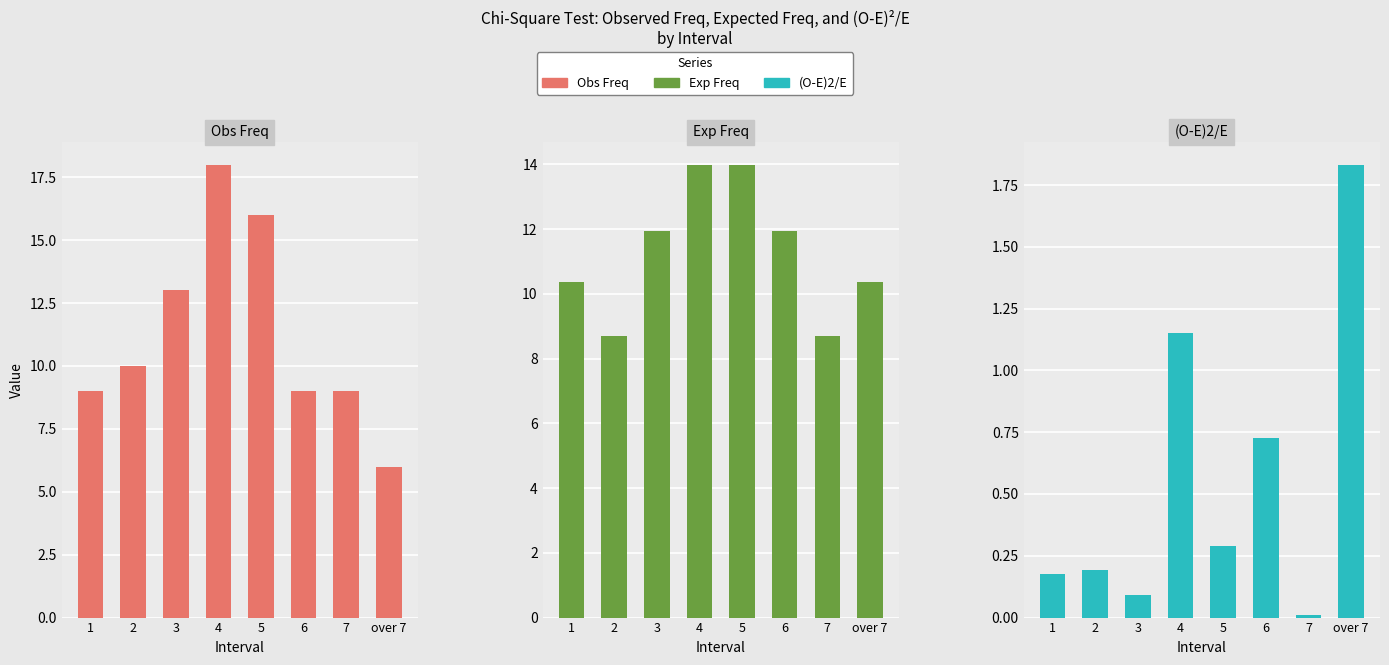

The value of Obs Freq at 4 is 24.5. True or false?

False